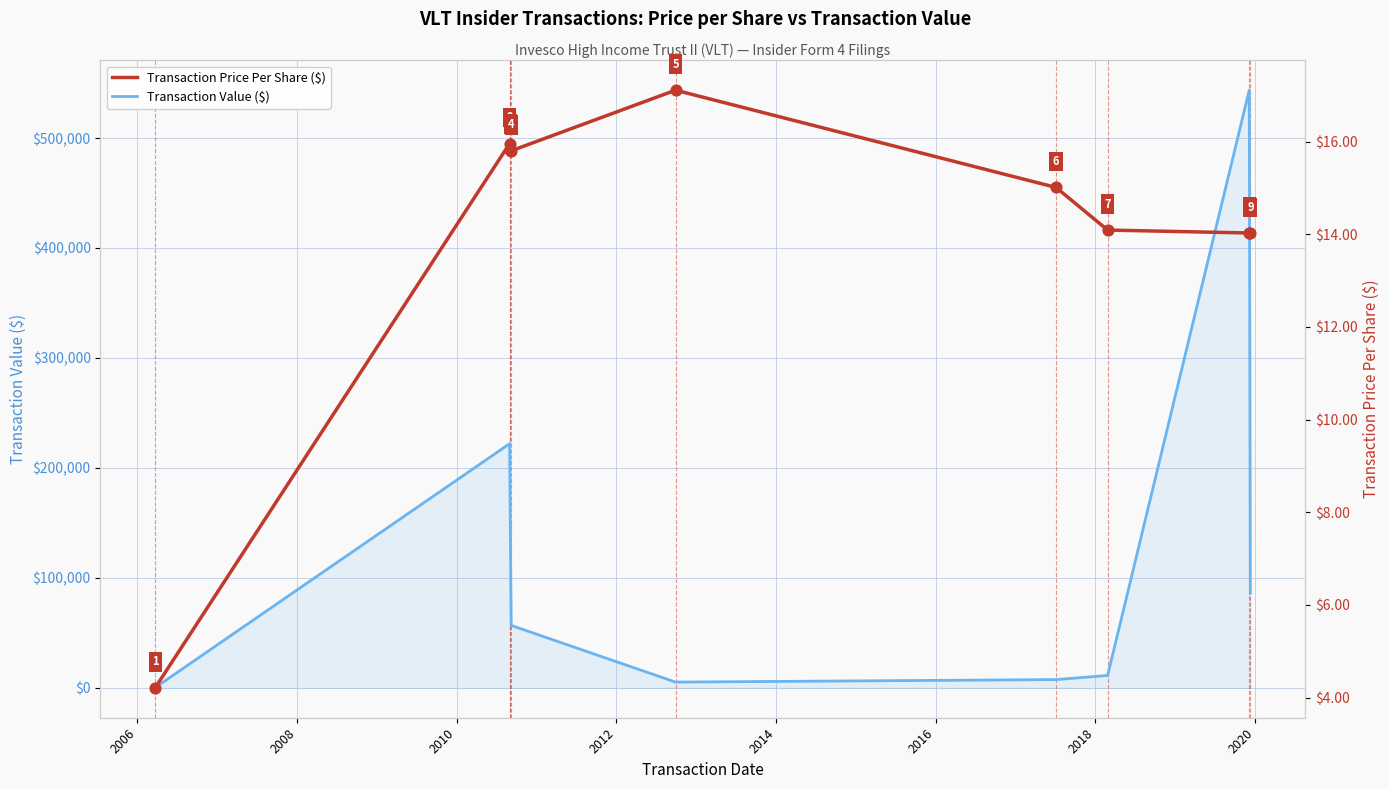

Which series has the largest Y range (max minus min)?

Transaction Value ($)